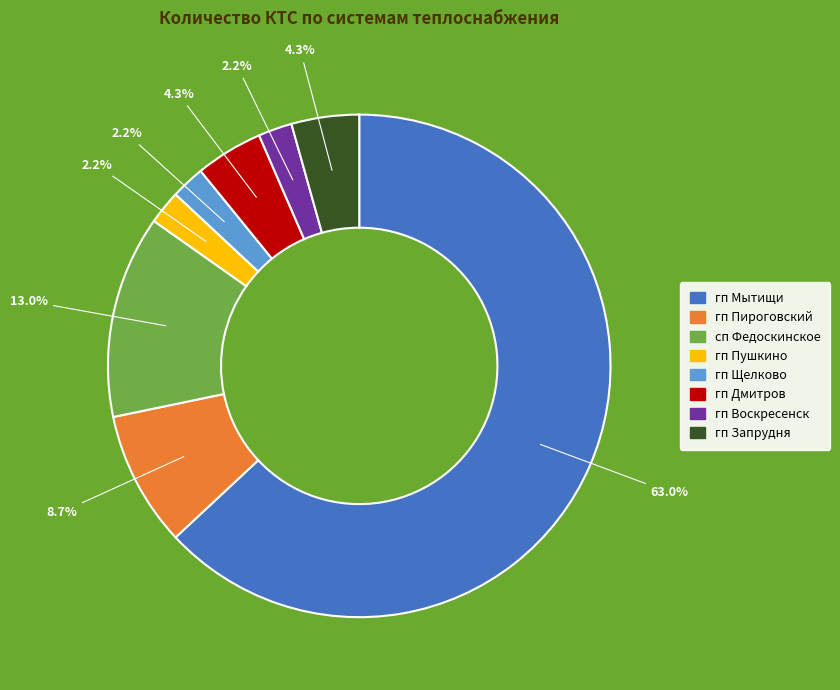

To the nearest percent, what percentage of the pie is гп Мытищи?

63%